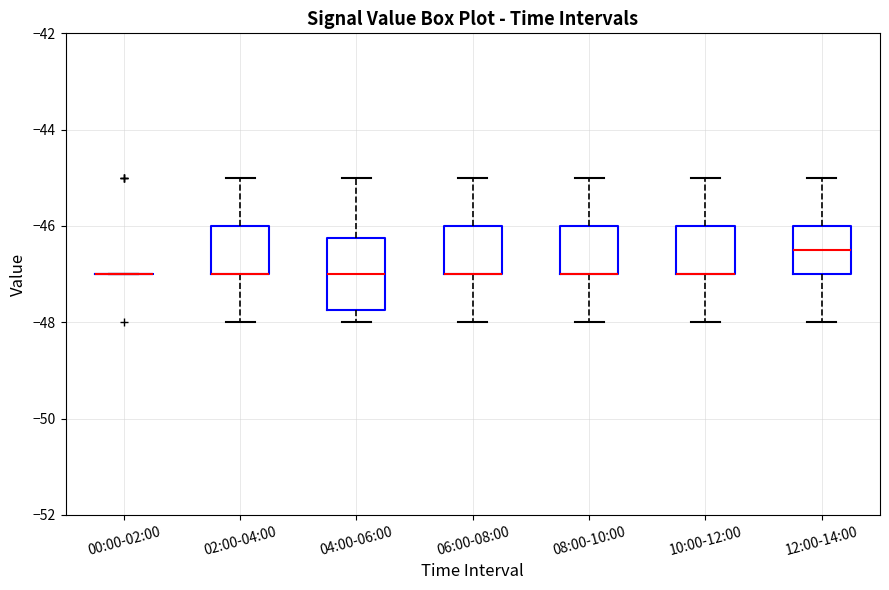

Where does the lower whisker of the box for 06:00-08:00 end on the y-axis? The values are not printed on the chart, so give them approximately, as read against the axis.

-48.0